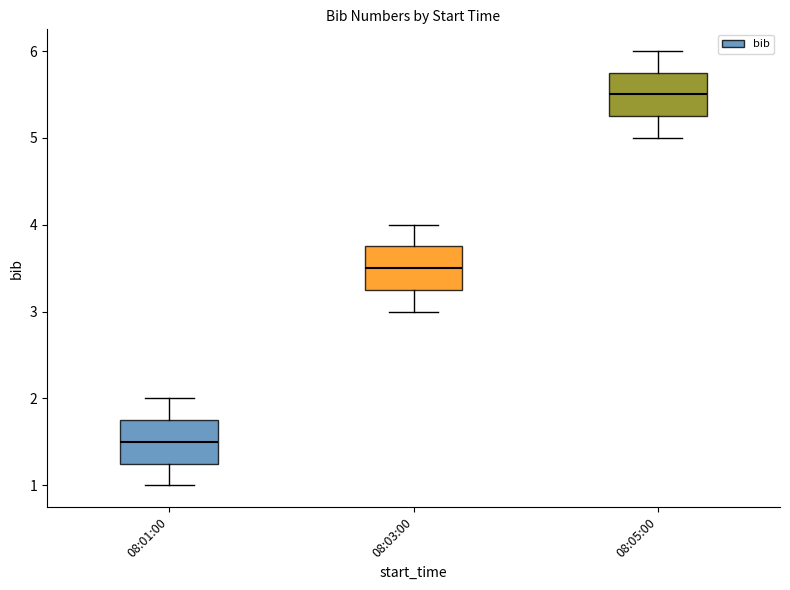

What is the change in value from 08:01:00 to 08:05:00?

+4